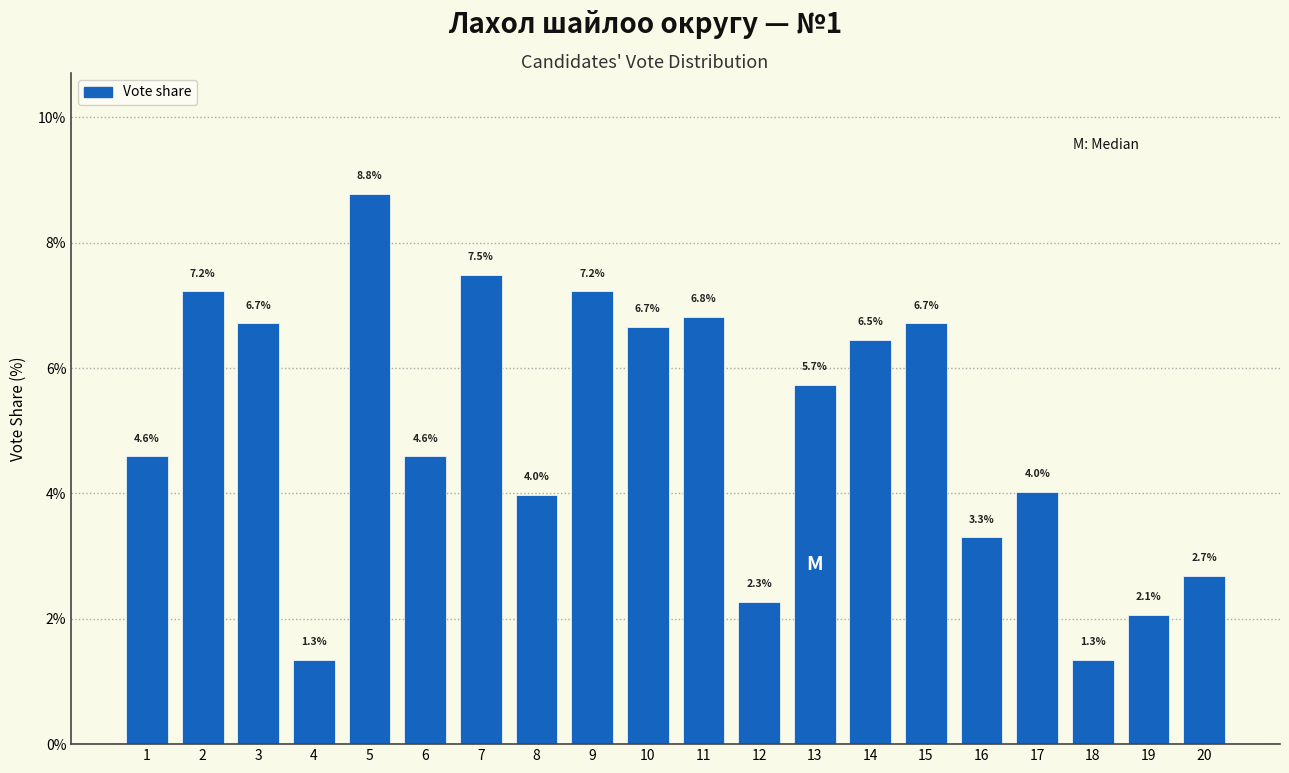

Reading left to right, transcribe all the data shown in this chart.

1=4.6	2=7.2	3=6.7	4=1.3	5=8.8	6=4.6	7=7.5	8=4.0	9=7.2	10=6.7	11=6.8	12=2.3	13=5.7	14=6.5	15=6.7	16=3.3	17=4.0	18=1.3	19=2.1	20=2.7